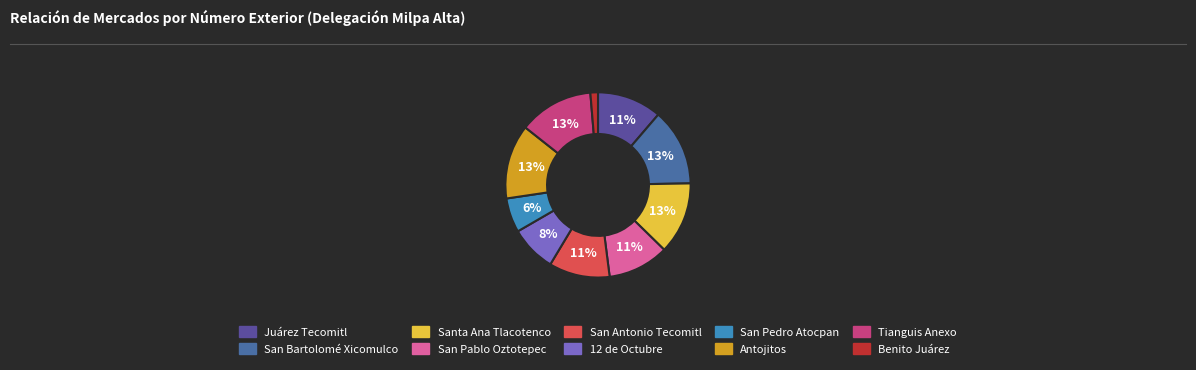

Rank the categories by value from highest to lowest.

San Bartolomé Xicomulco, Tianguis Anexo, Antojitos, Santa Ana Tlacotenco, Juárez Tecomitl, San Pablo Oztotepec, San Antonio Tecomitl, 12 de Octubre, San Pedro Atocpan, Benito Juárez